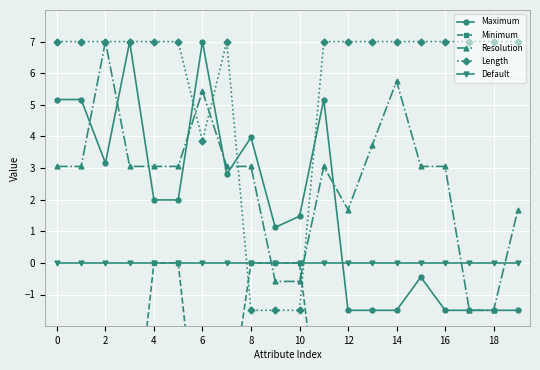

Does the chart display data point markers on the line(s)?

Yes